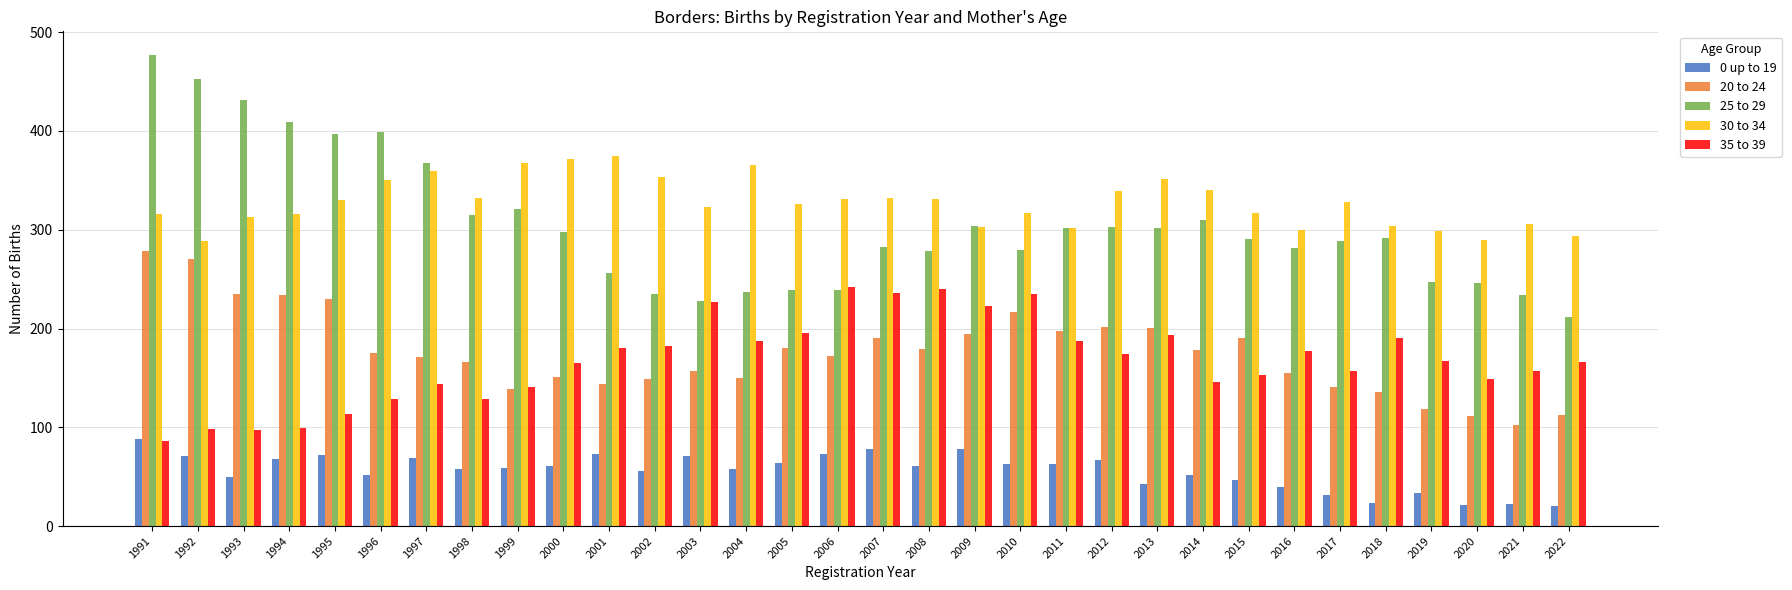

Is the value of 25 to 29 at 2017 greater than the value of 0 up to 19 at 2010?

Yes